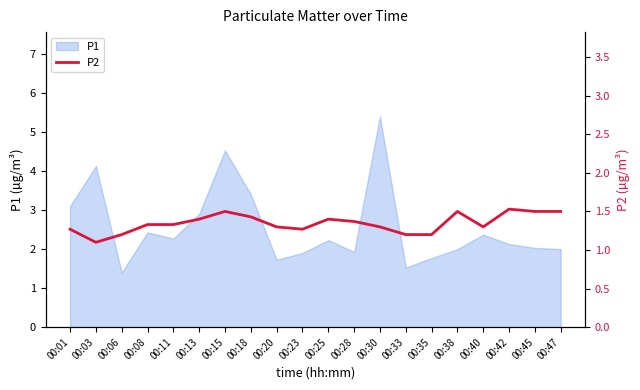

What is the maximum value for P1?

5.4